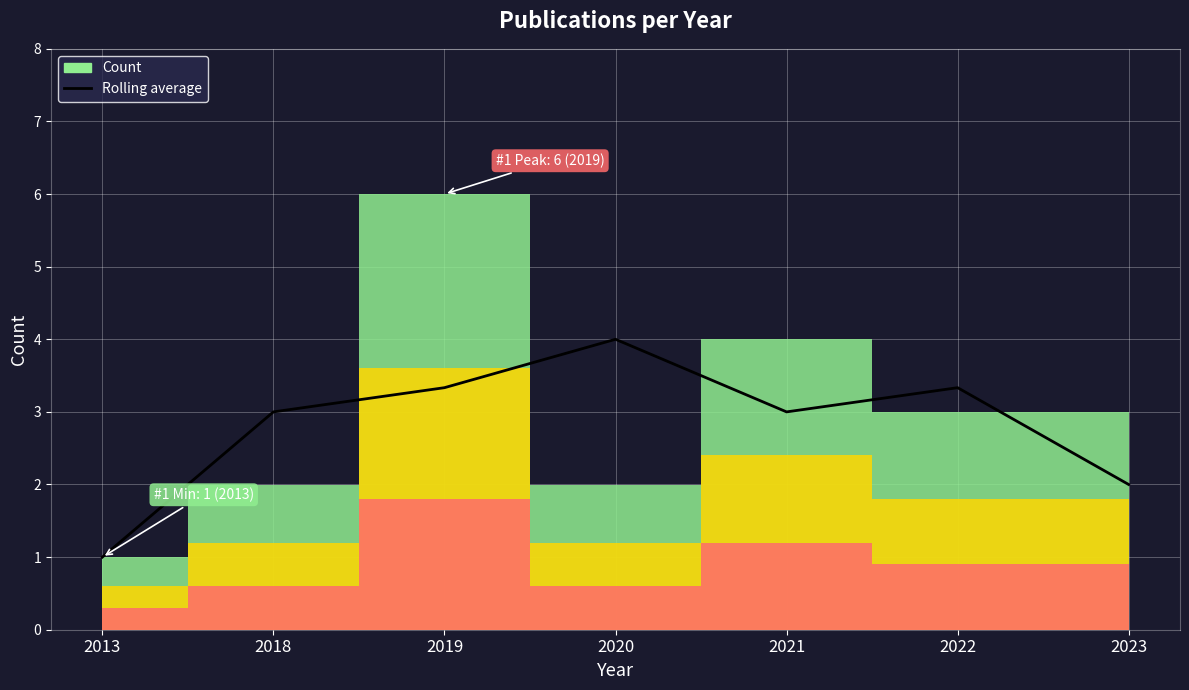

Reading left to right, what are all the values shown in this chart?

2013=1.0	2018=3.0	2019=3.3	2020=4.0	2021=3.0	2022=3.3	2023=2.0